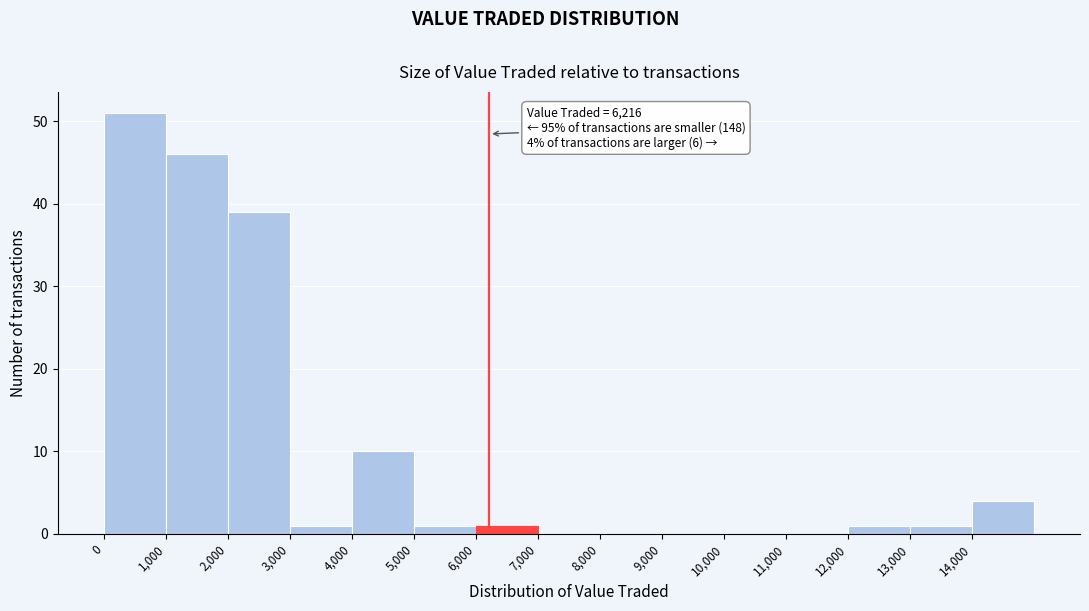

Over which range of the x-axis is the bar tallest?

0 to 1000